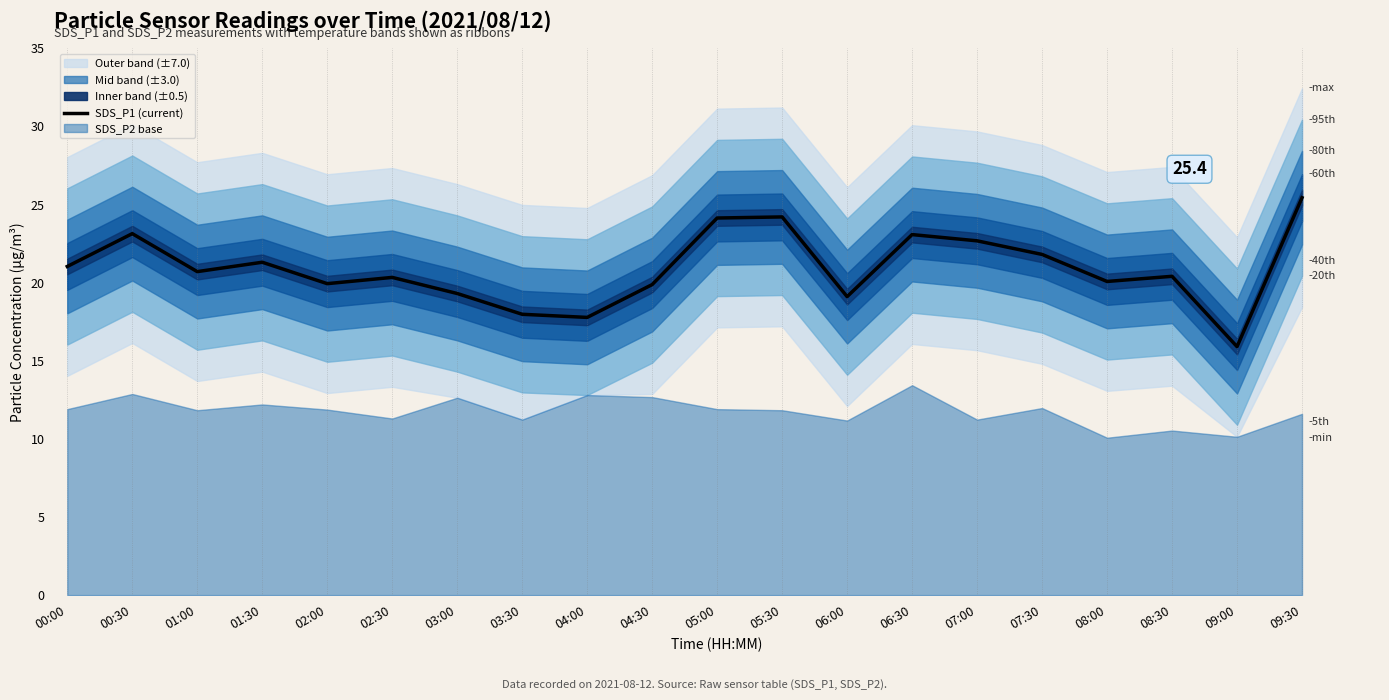

Reading right to left, list all the values displayed in this chart.

25.4	15.9	20.4	20.1	21.8	22.7	23.1	19.1	24.2	24.1	19.9	17.8	18.0	19.3	20.3	19.9	21.3	20.7	23.1	21.0